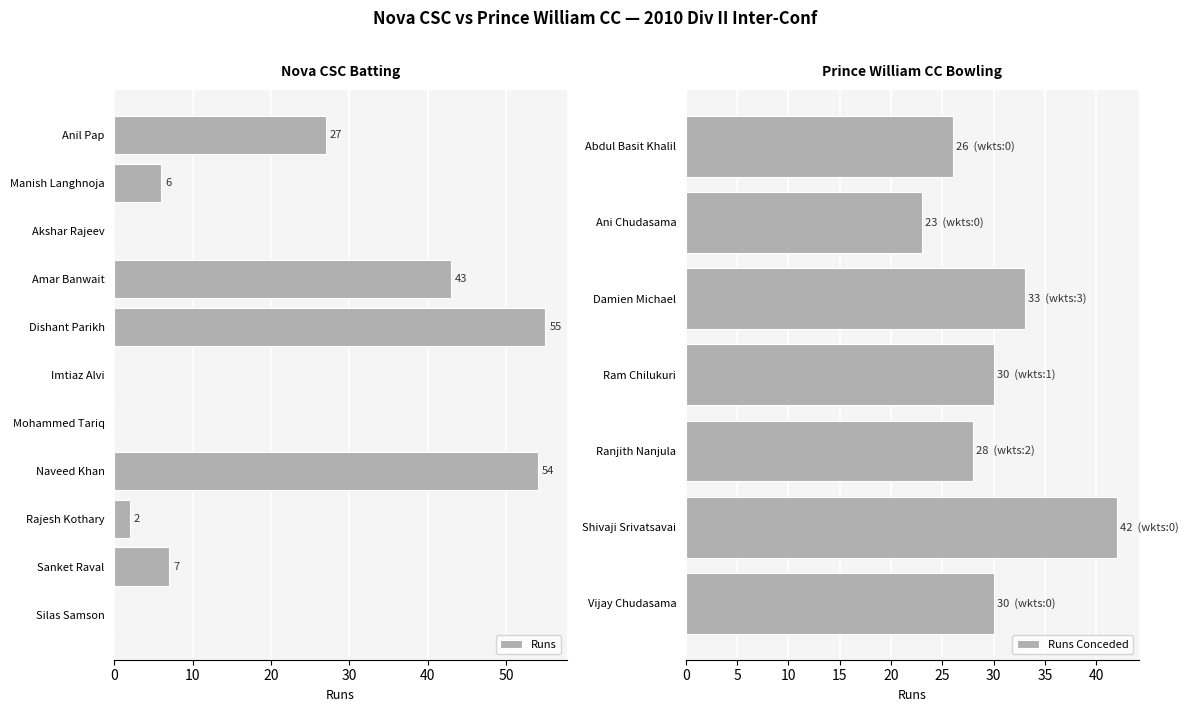

Which category has the highest value in the Runs Conceded series?

Shivaji Srivatsavai